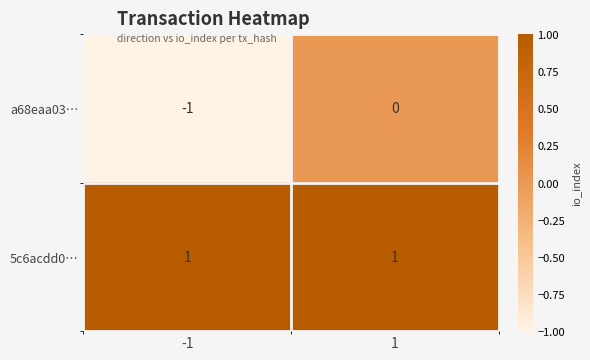

Reading right to left, transcribe all the data shown in this chart.

a68eaa03…: 0	-1
5c6acdd0…: 1	1